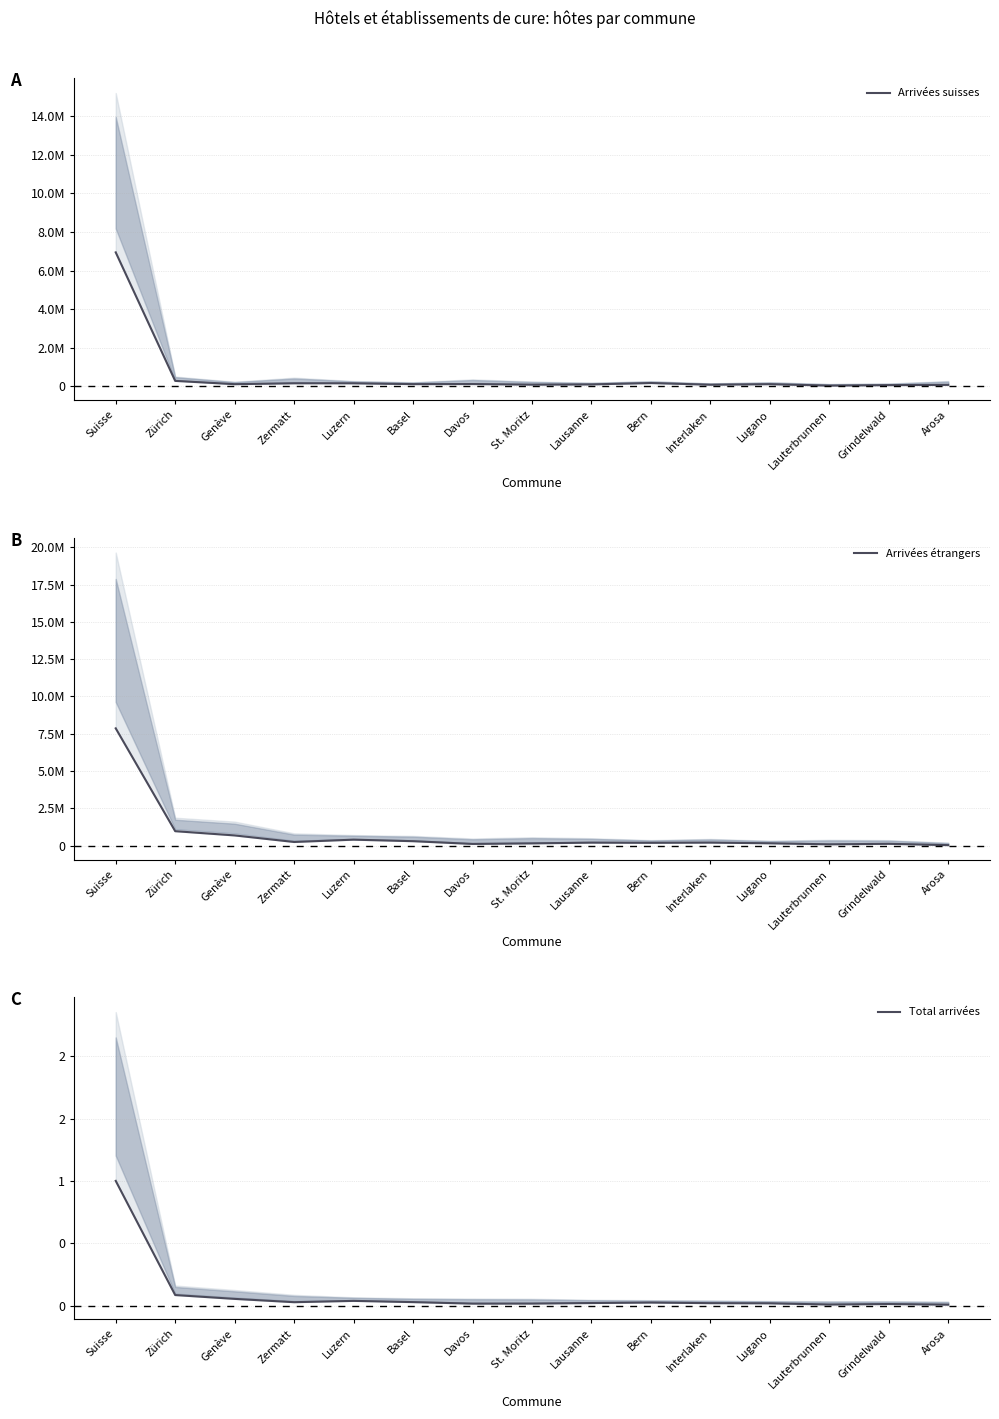

Between which two adjacent categories do Arrivées suisses and Arrivées étrangers first intersect?

Basel and Davos